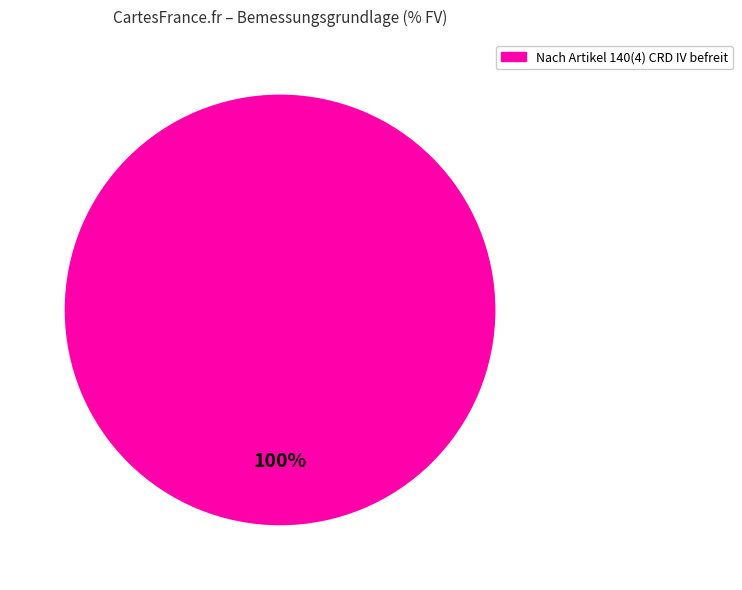

How many segments does this pie chart have?

1